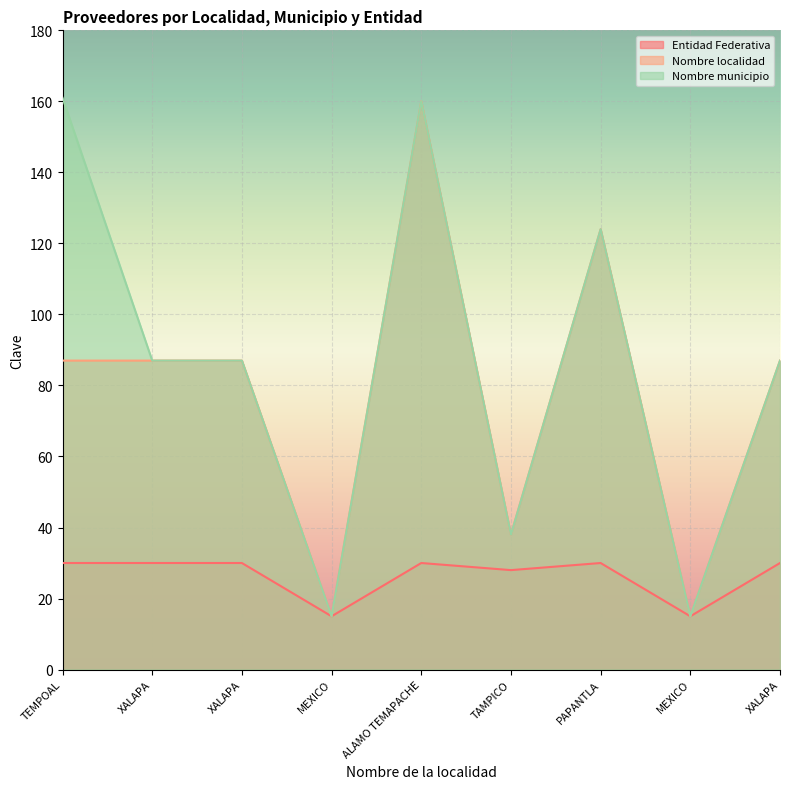

At which category does the chart reach its peak across all series?

TEMPOAL